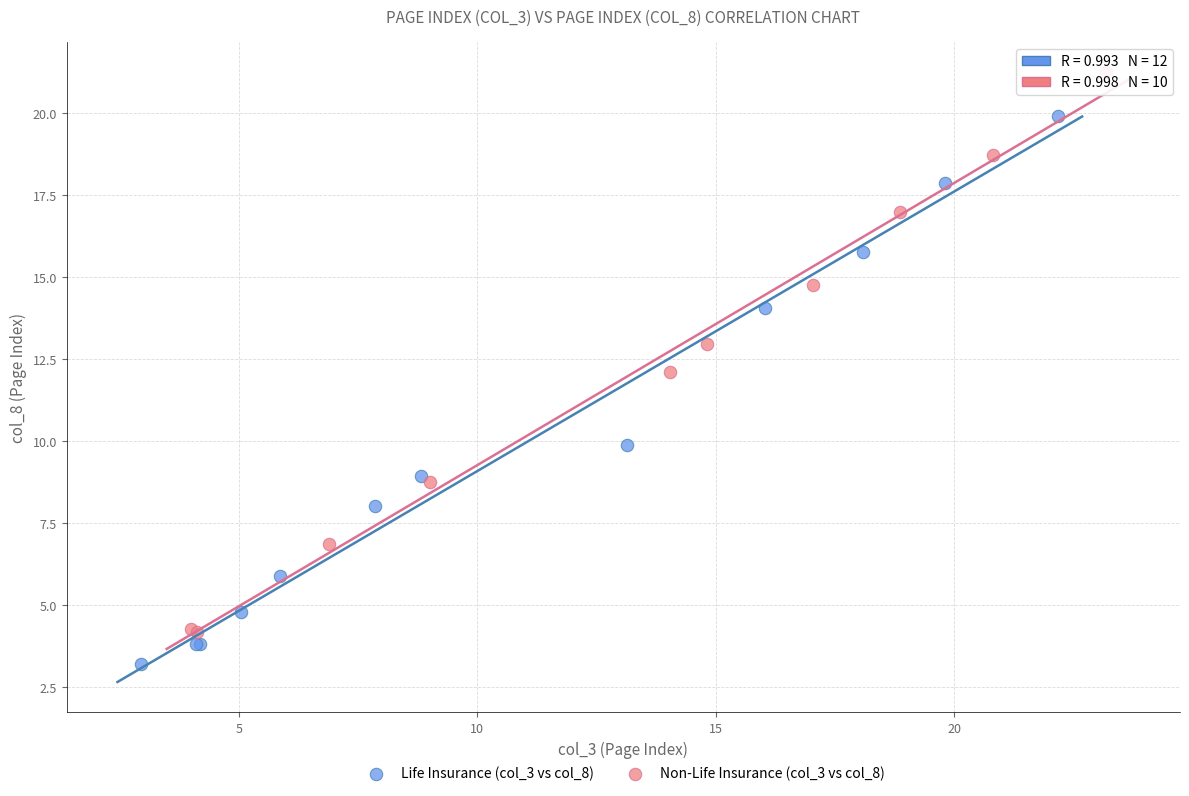

What are all the series names shown in the legend?

Life Insurance (col_3 vs col_8), Non-Life Insurance (col_3 vs col_8)